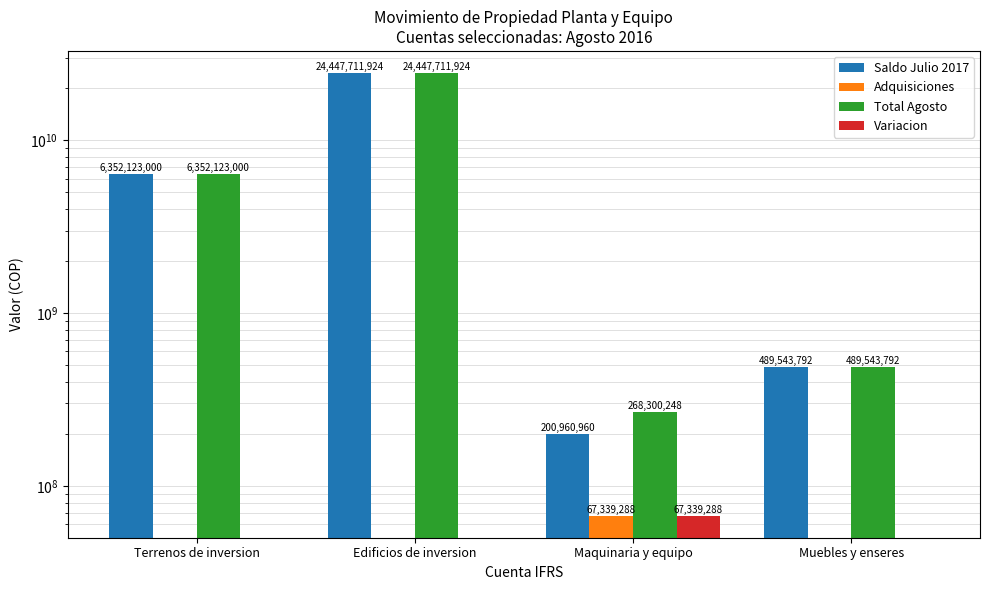

Which category has the lowest value in the Adquisiciones series?

Terrenos de inversion